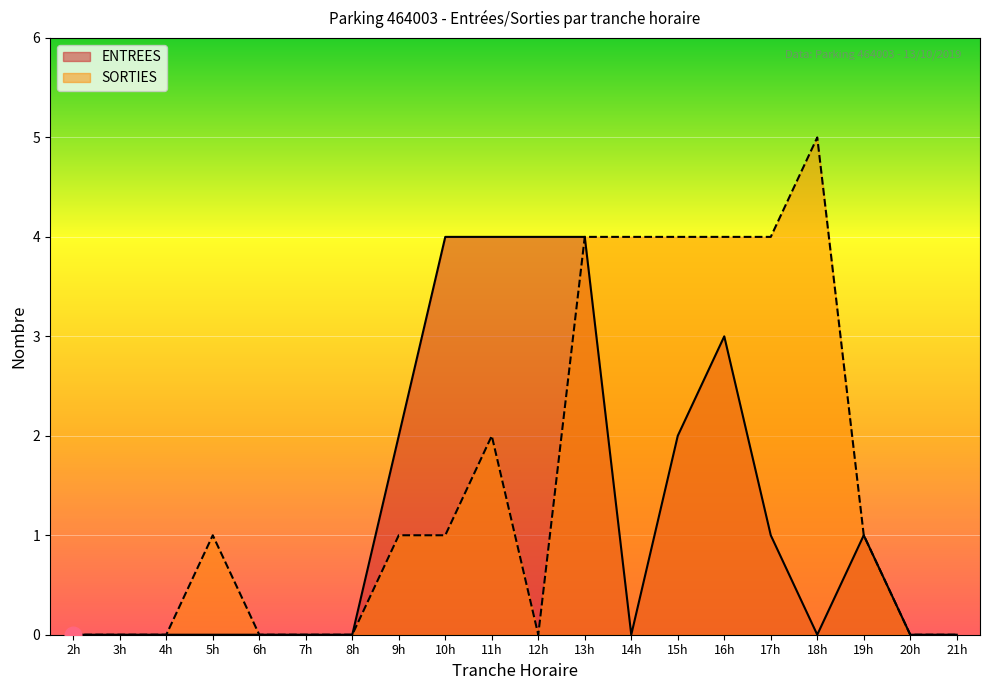

Read the SORTIES value at 10h.

1